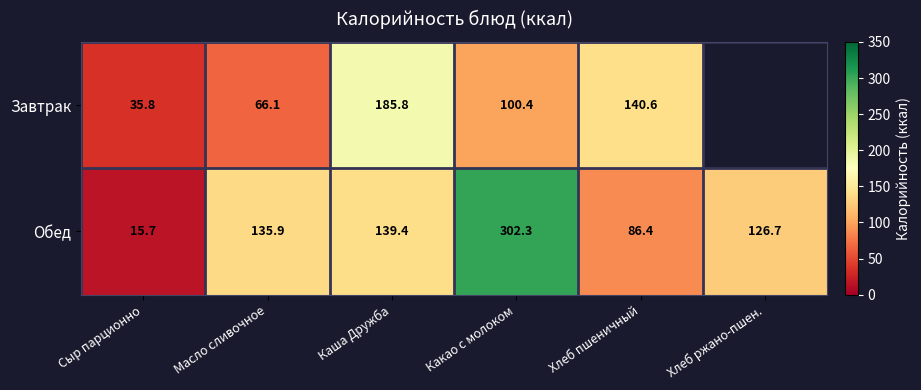

What is the difference between the highest and lowest values at Хлеб пшеничный?

54.2